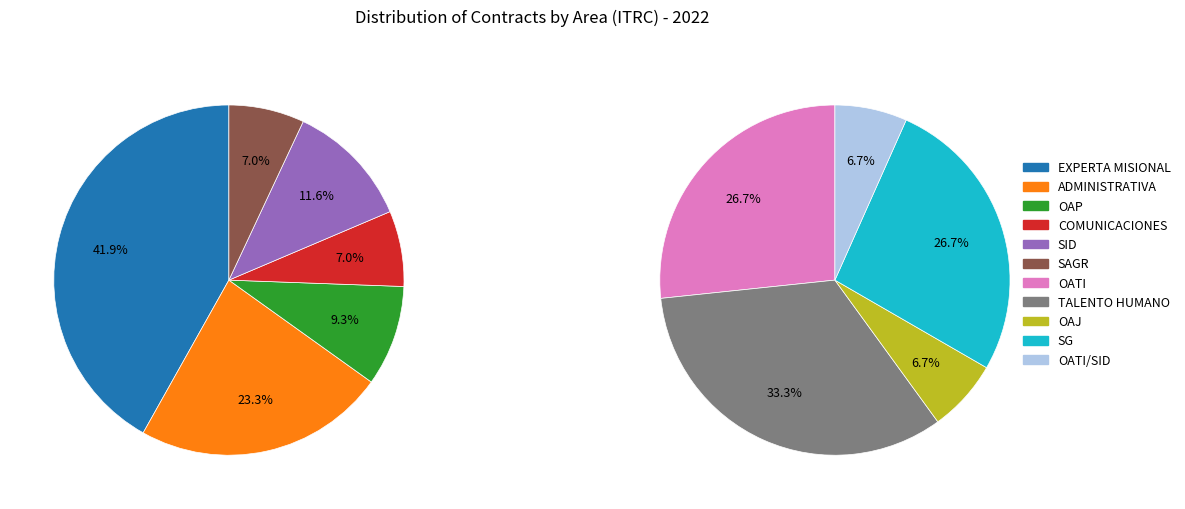

Does any single category account for the majority?

No